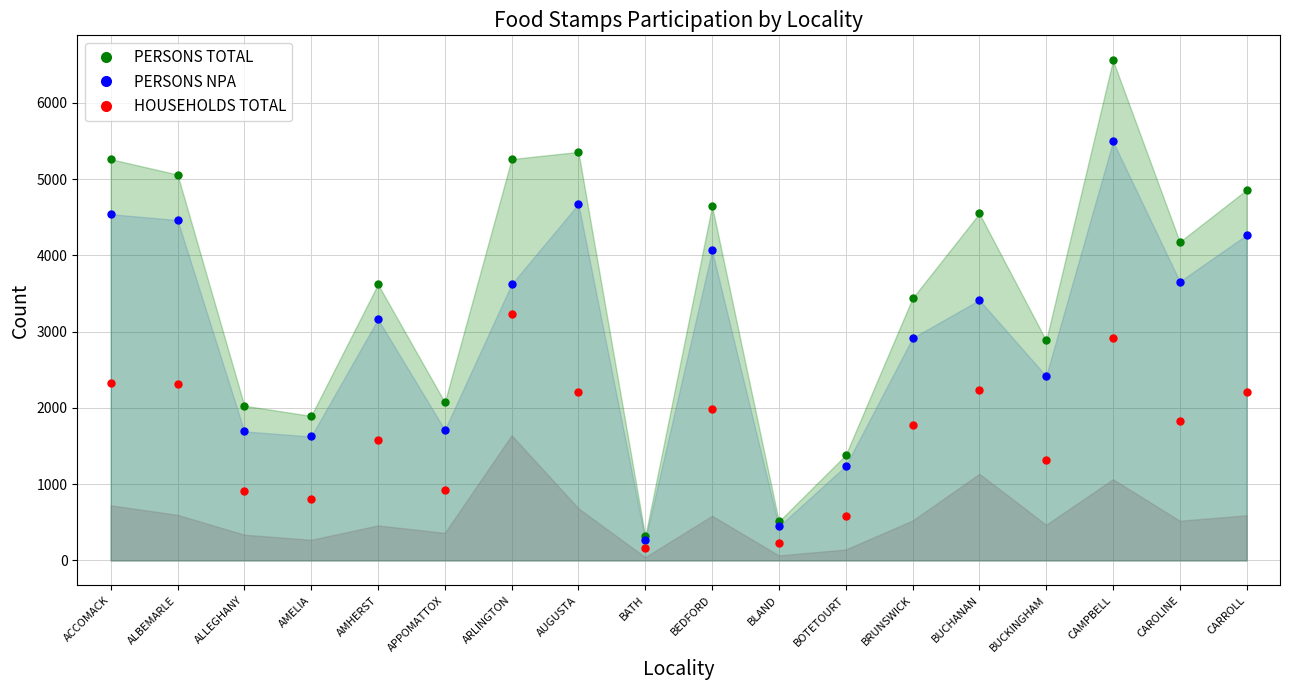

Reading left to right, transcribe all the data shown in this chart.

PERSONS TOTAL line: ACCOMACK=5263	ALBEMARLE=5061	ALLEGHANY=2029	AMELIA=1895	AMHERST=3621	APPOMATTOX=2074	ARLINGTON=5264	AUGUSTA=5358	BATH=315	BEDFORD=4650	BLAND=511	BOTETOURT=1382	BRUNSWICK=3439	BUCHANAN=4550	BUCKINGHAM=2885	CAMPBELL=6559	CAROLINE=4178	CARROLL=4860
PERSONS NPA line: ACCOMACK=4541	ALBEMARLE=4464	ALLEGHANY=1692	AMELIA=1625	AMHERST=3163	APPOMATTOX=1713	ARLINGTON=3623	AUGUSTA=4675	BATH=273	BEDFORD=4065	BLAND=446	BOTETOURT=1239	BRUNSWICK=2917	BUCHANAN=3415	BUCKINGHAM=2418	CAMPBELL=5495	CAROLINE=3658	CARROLL=4269
HOUSEHOLDS TOTAL: ACCOMACK=2327	ALBEMARLE=2318	ALLEGHANY=907	AMELIA=805	AMHERST=1578	APPOMATTOX=922	ARLINGTON=3237	AUGUSTA=2207	BATH=159	BEDFORD=1990	BLAND=227	BOTETOURT=585	BRUNSWICK=1781	BUCHANAN=2239	BUCKINGHAM=1315	CAMPBELL=2918	CAROLINE=1832	CARROLL=2214